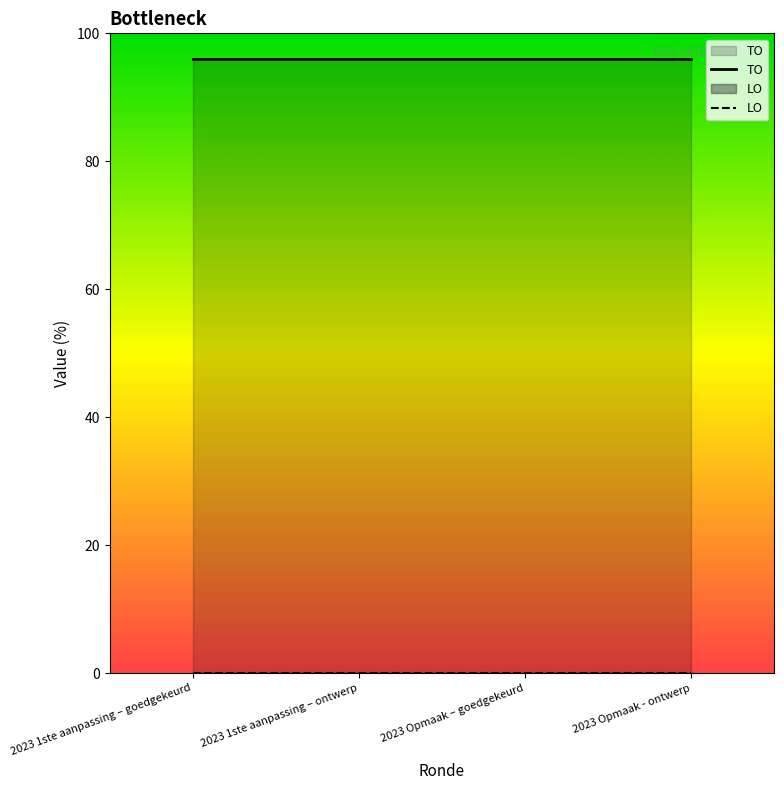

Rank the series by their average value, from highest to lowest.

TO, LO